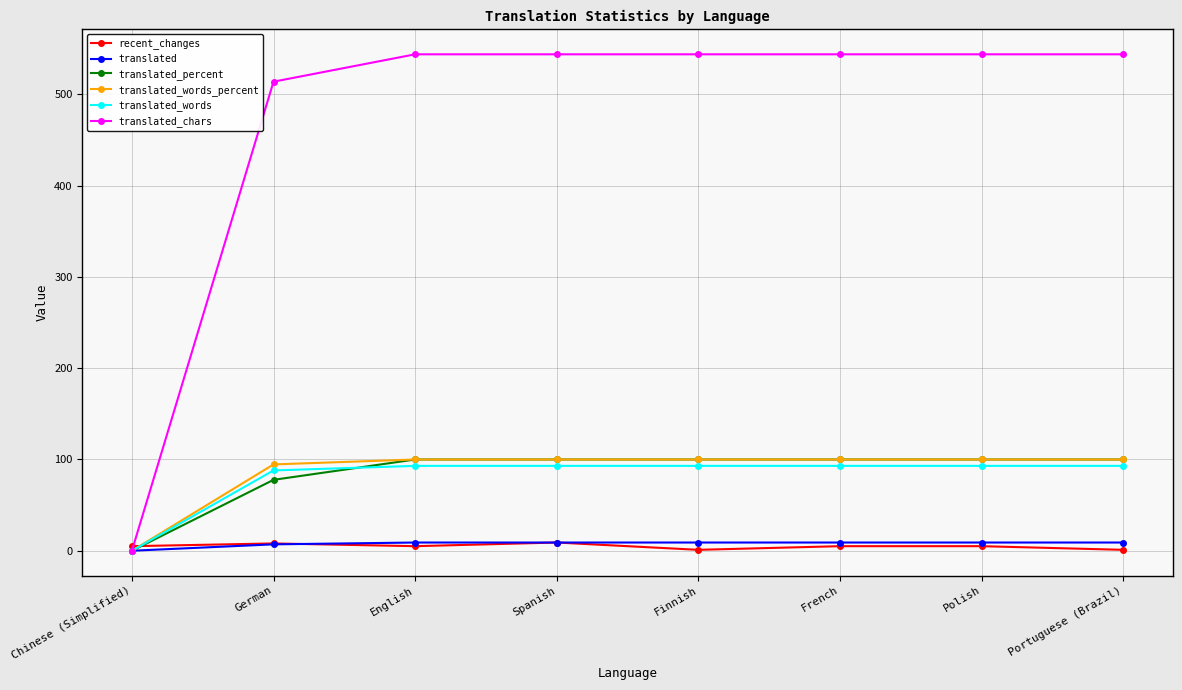

The value of translated_chars at Polish is 544.0. True or false?

True